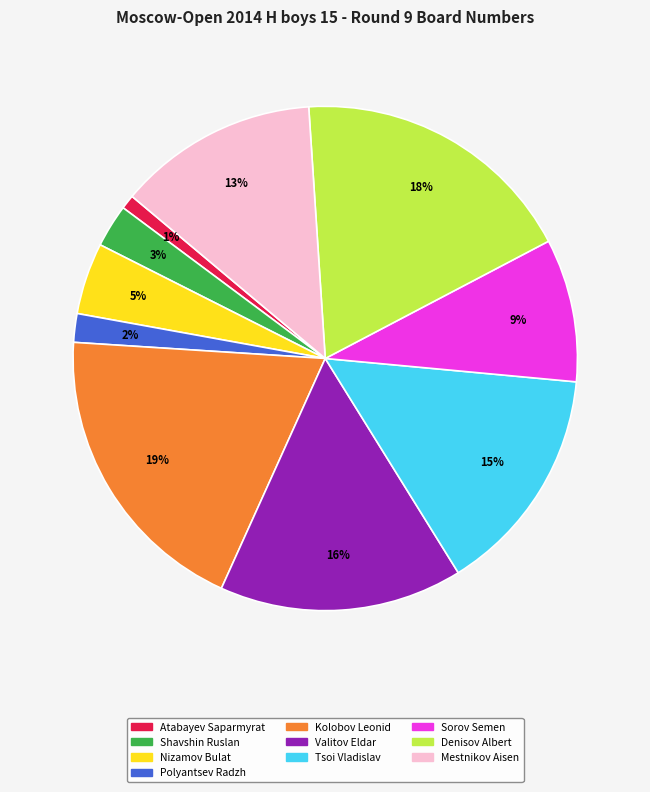

To the nearest percent, what is the difference between the largest and smallest slice percentages?

18%